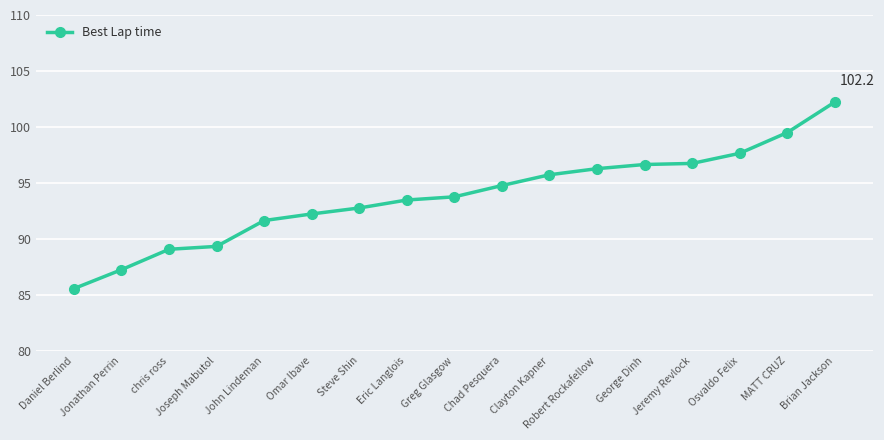

Is it true that the value at Steve Shin is 147.3?

False